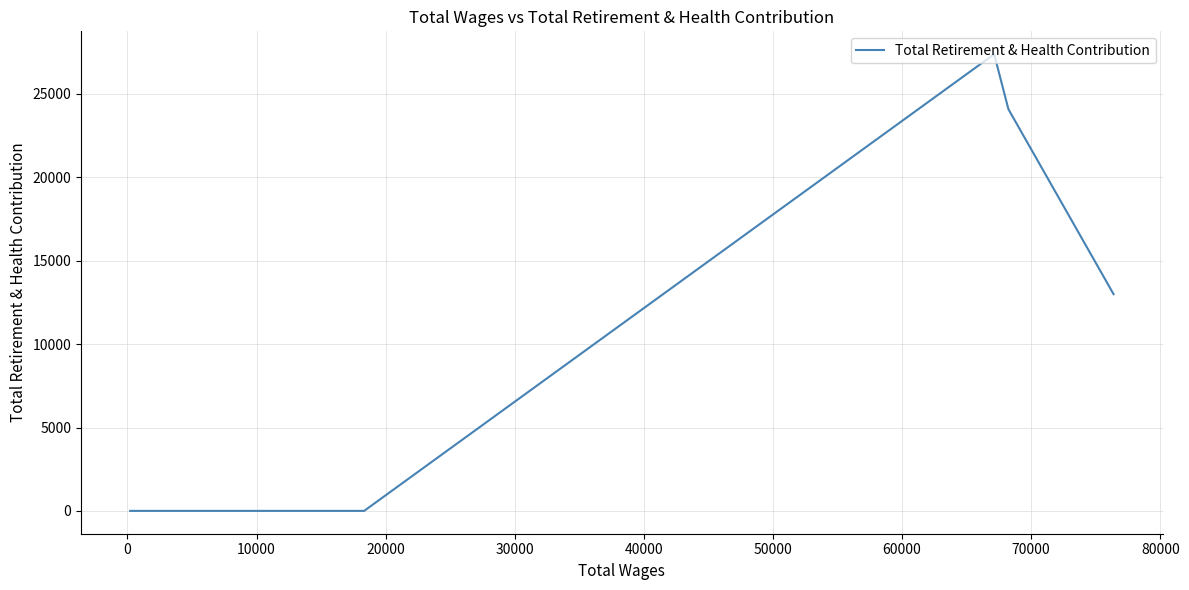

What is the maximum value shown in the chart?

27388